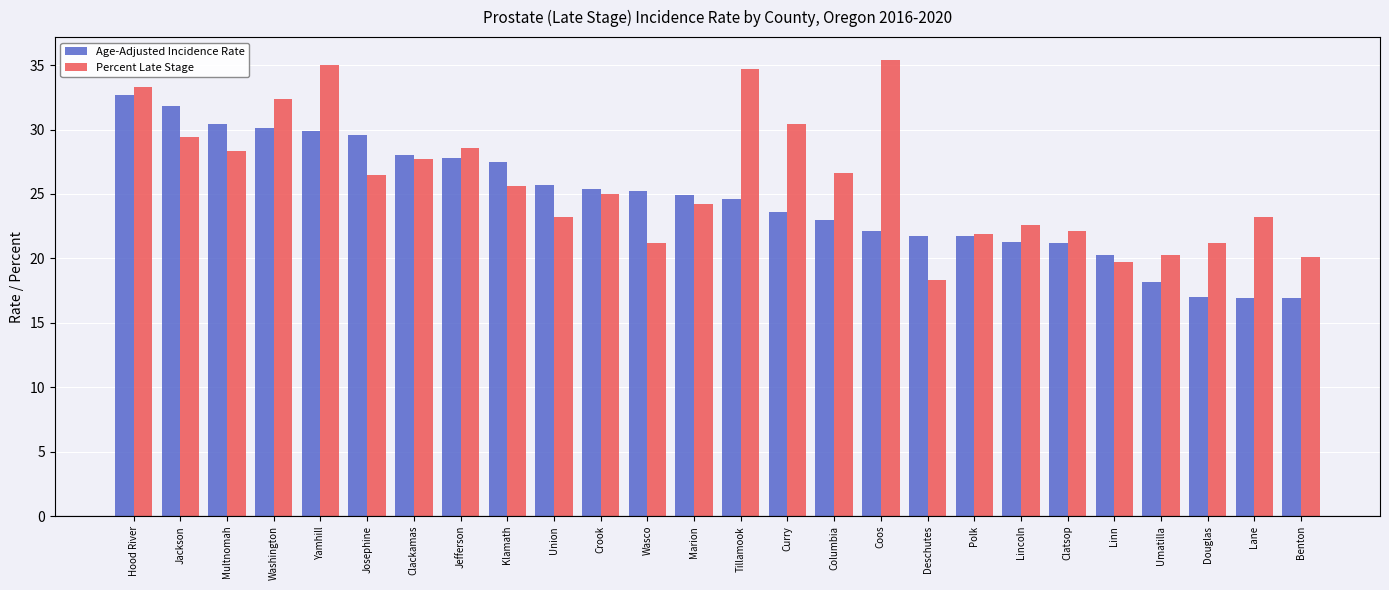

What is the difference between the highest and lowest values at Clatsop?

0.9